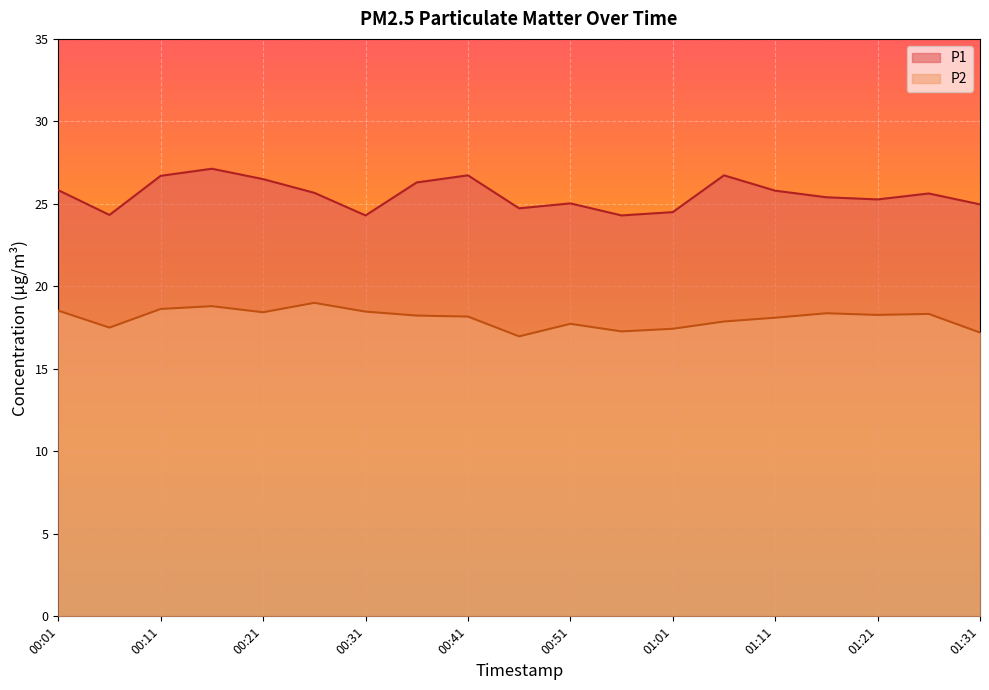

What is the value of the P1 point at the 18th from the left?

25.6